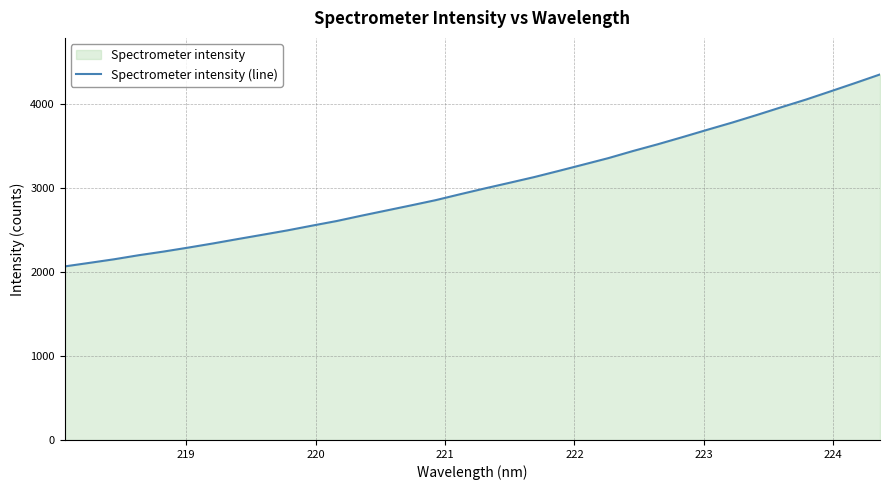

What is the smallest value displayed?

2066.4